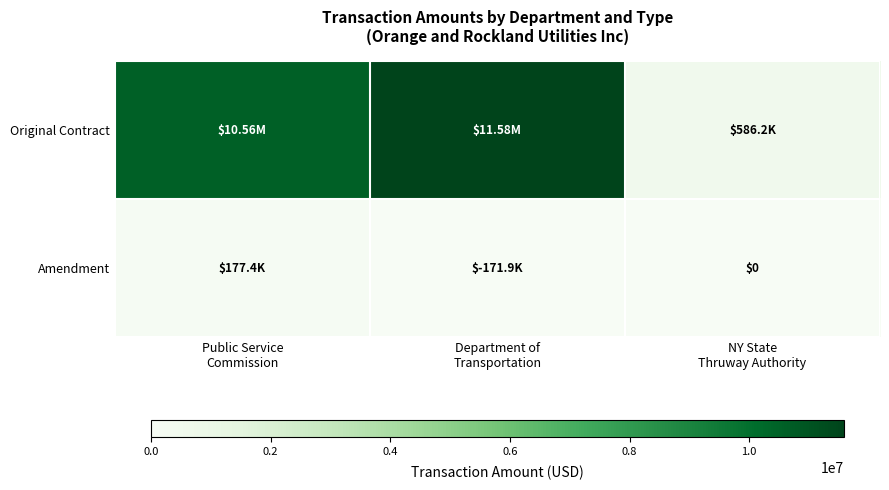

Is it true that Original Contract equals 586211.5 at NY State Thruway Authority?

True